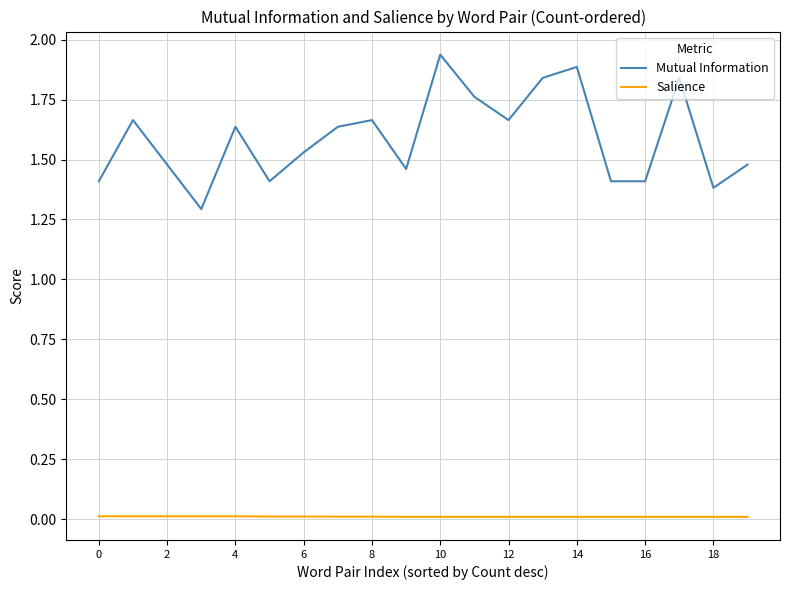

What is the difference between the maximum and minimum values in the Mutual Information series?

0.6